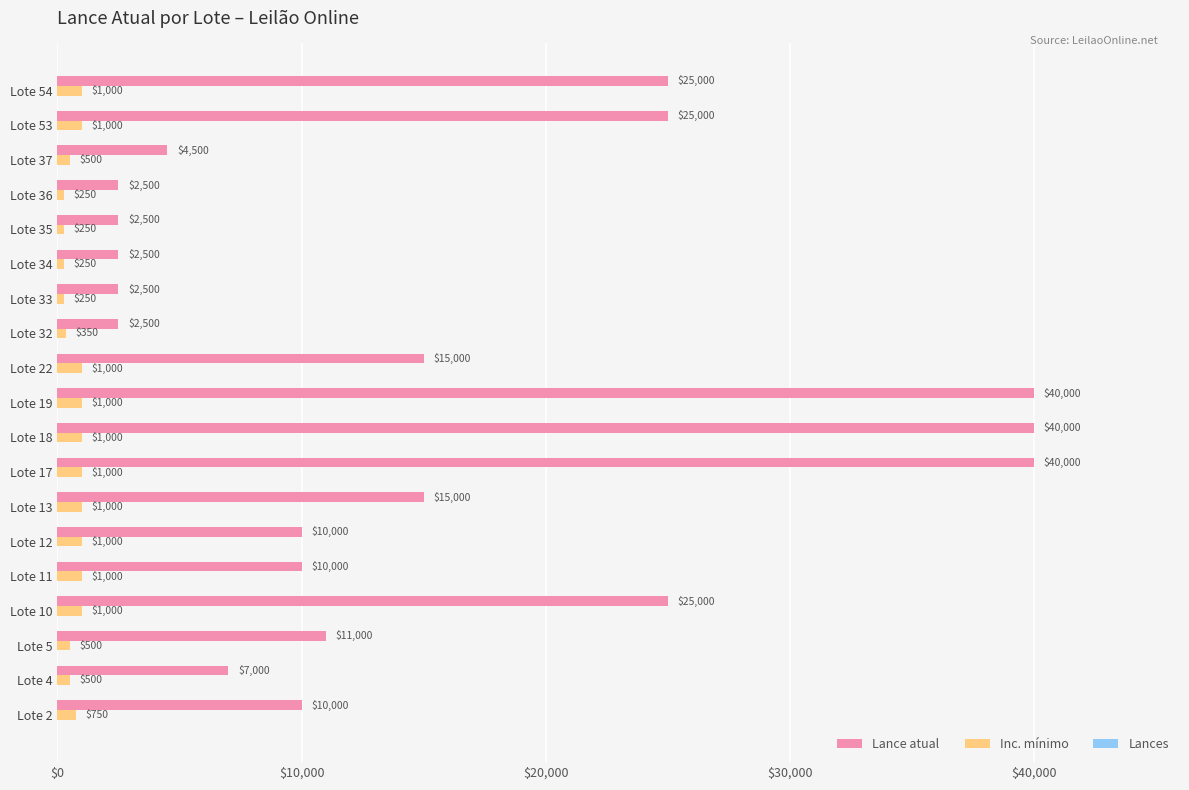

Is it true that Lance atual equals 8551 at Lote 22?

False